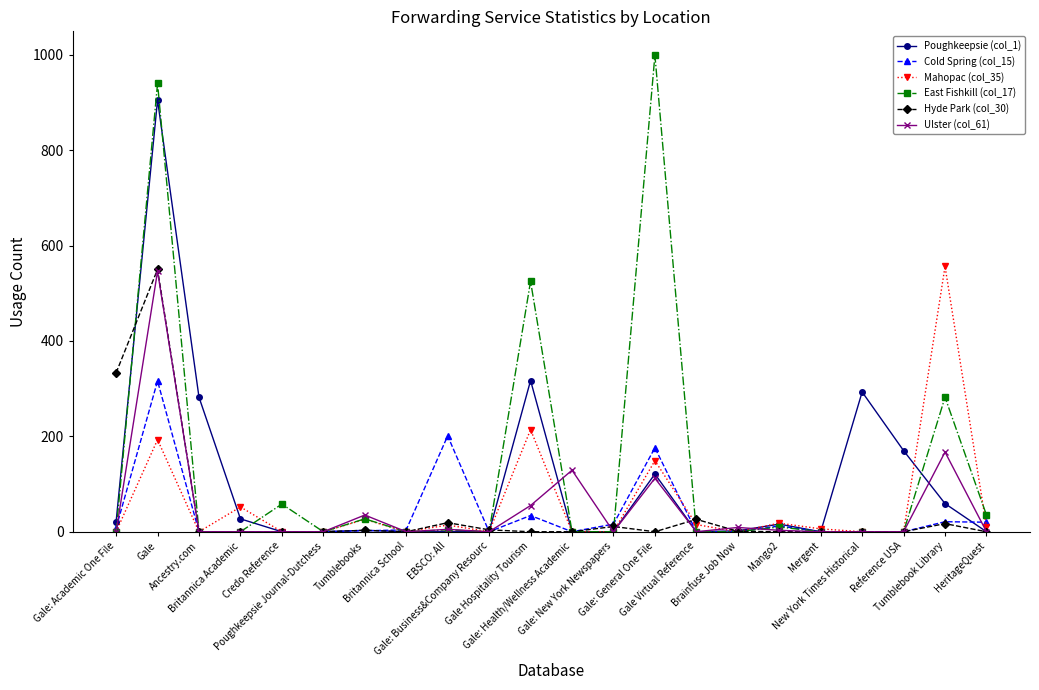

Which series has the widest spread of values?

East Fishkill (col_17)